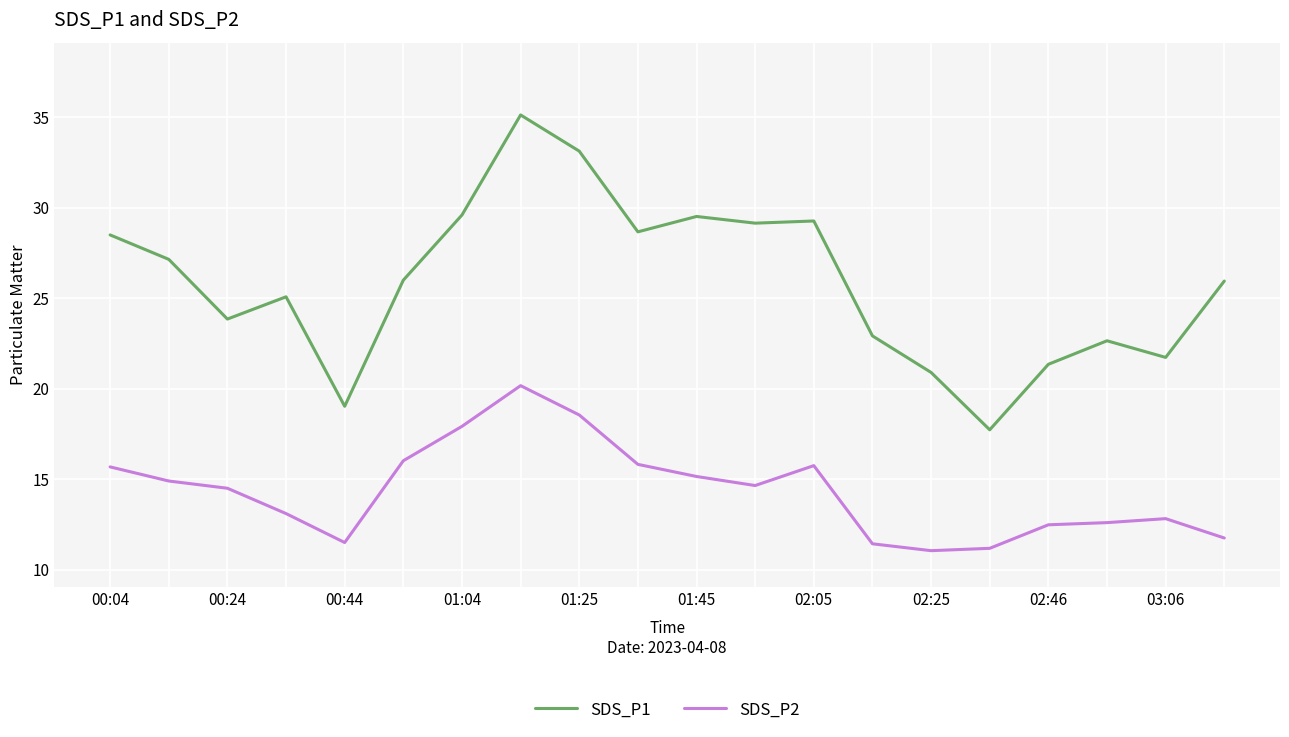

Which series has the widest spread of values?

SDS_P1